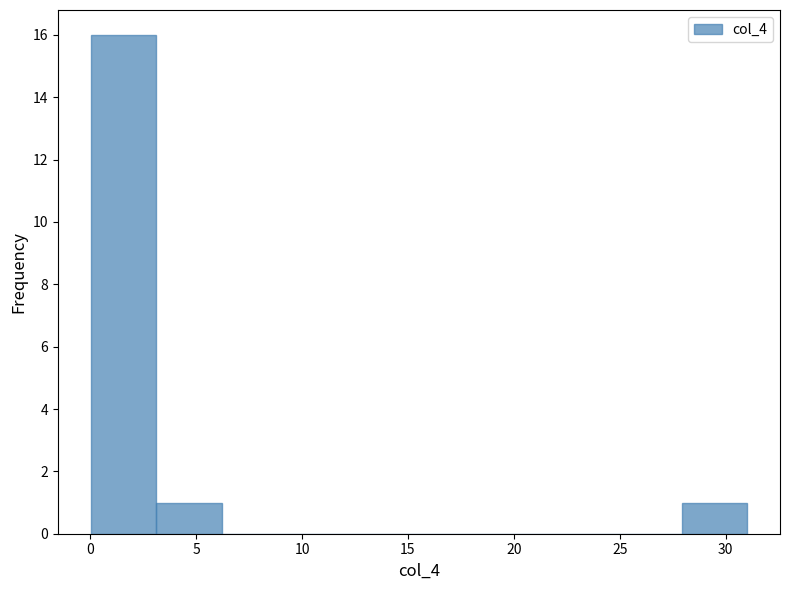

Over which range of the x-axis is the bar tallest?

0.0 to 3.0